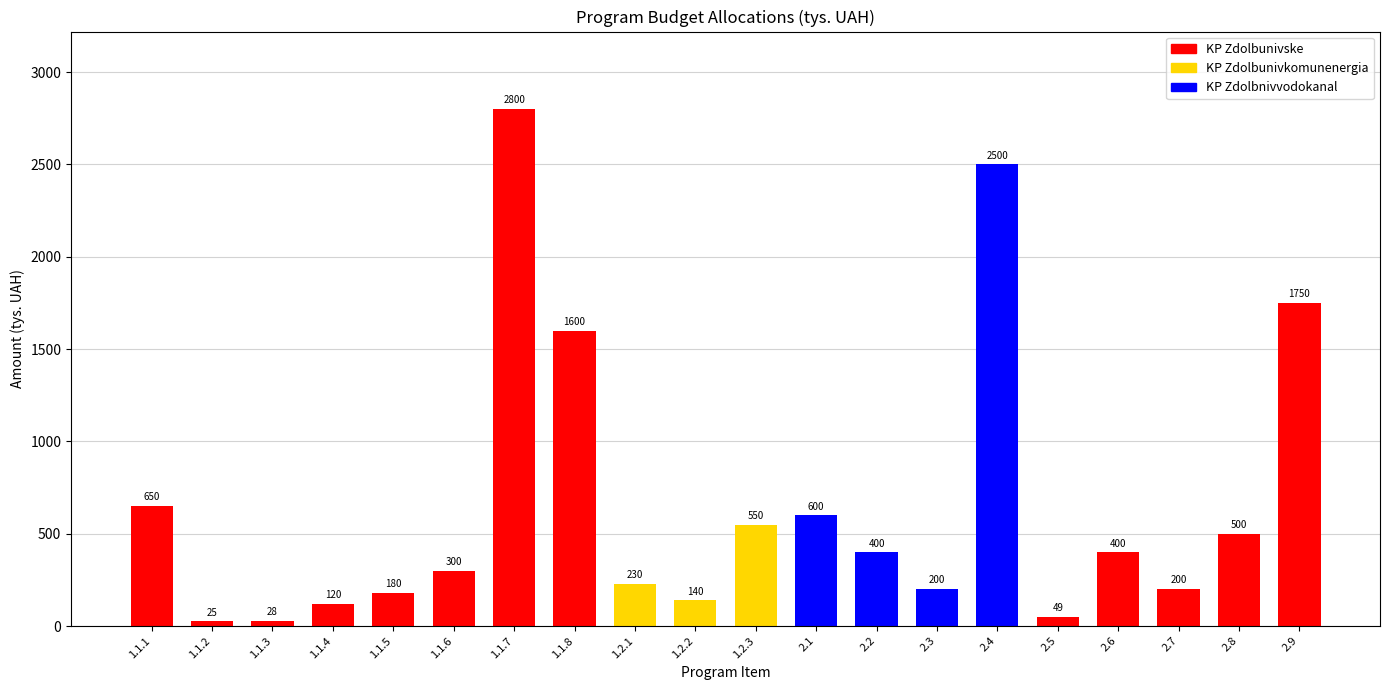

What is the change in value from 1.2.3 to 2.1?

+50